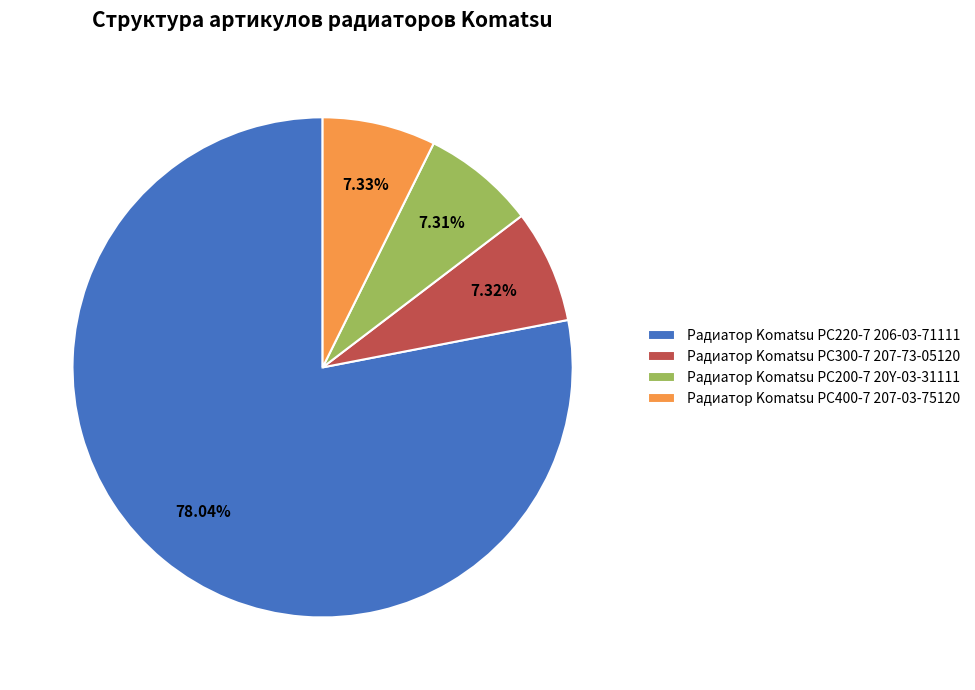

Is it true that Радиатор Komatsu PC220-7 206-03-71111 is 85% of the pie?

False